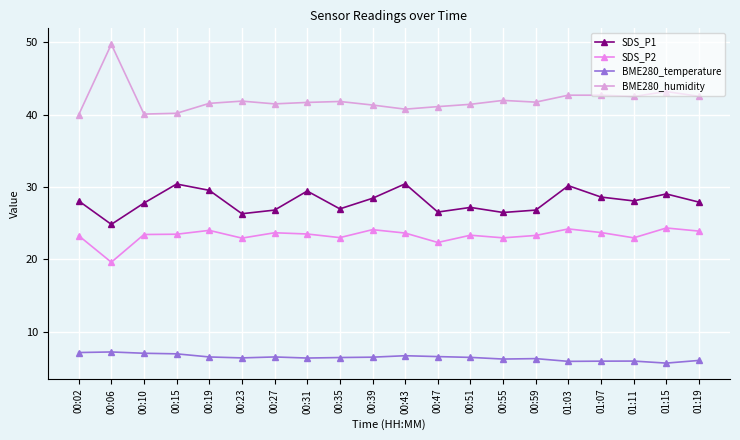

What value does the SDS_P1 series have at 01:11?

28.1